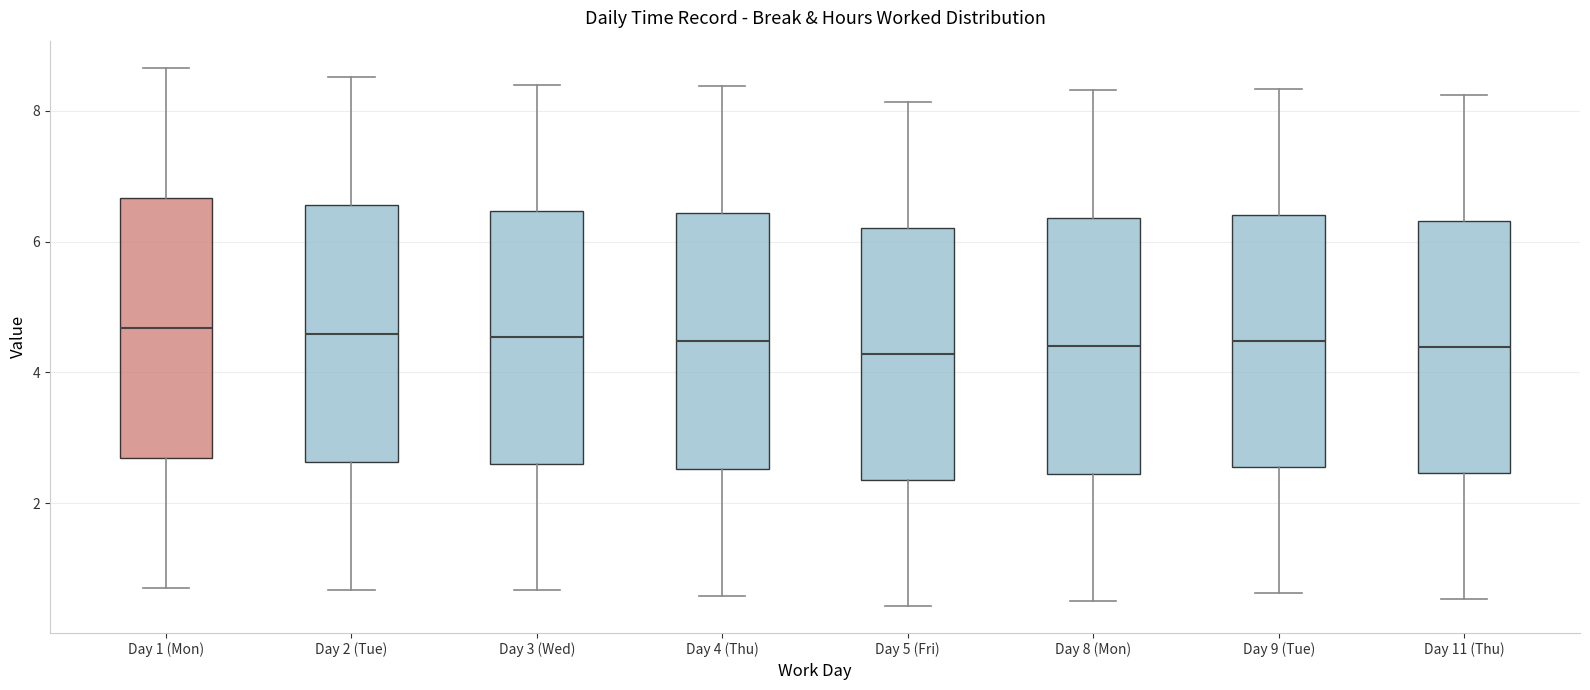

Where is the lower edge of the box for Day 9 (Tue) on the y-axis? The values are not printed on the chart, so give them approximately, as read against the axis.

2.6